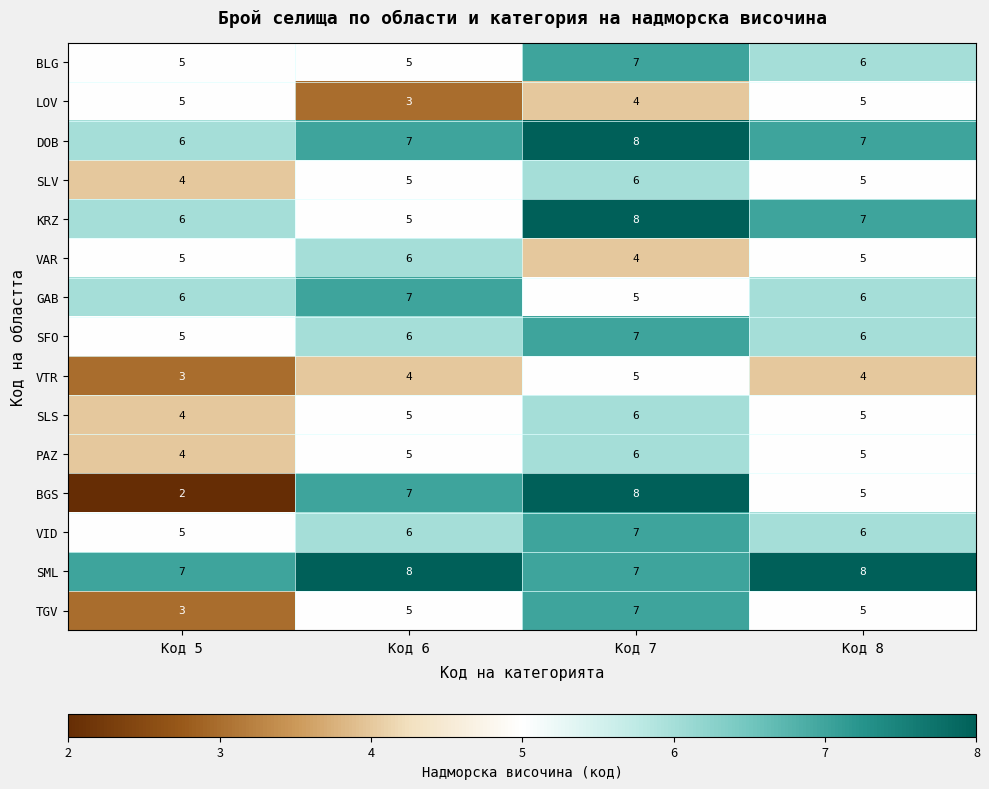

At which label does KRZ first exceed 7?

Код 7